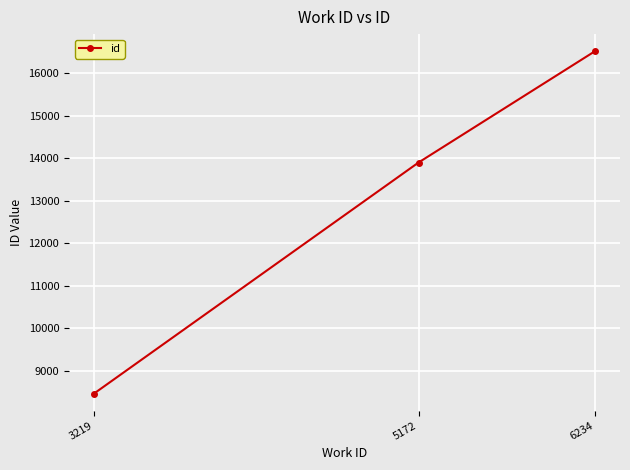

What is the ratio of the value at 3219 to the value at 6234?

0.5